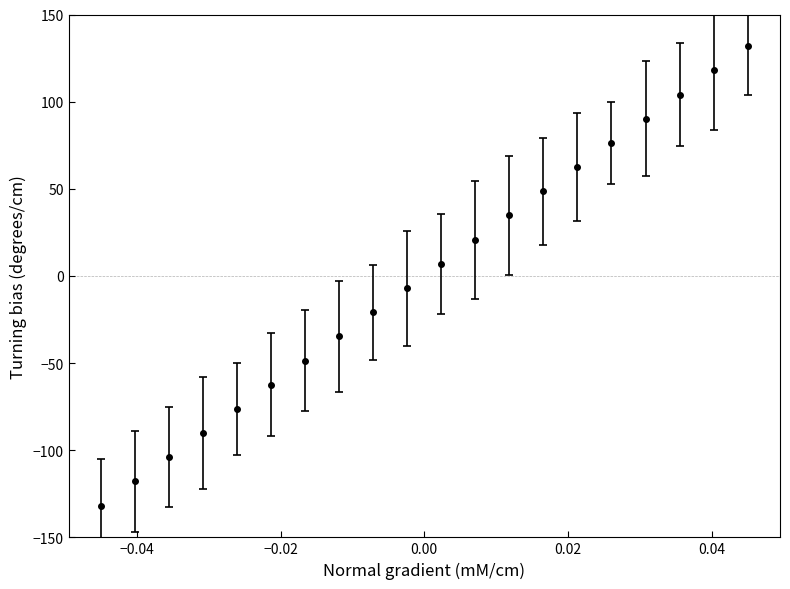

What is the maximum value shown in the chart?

131.8